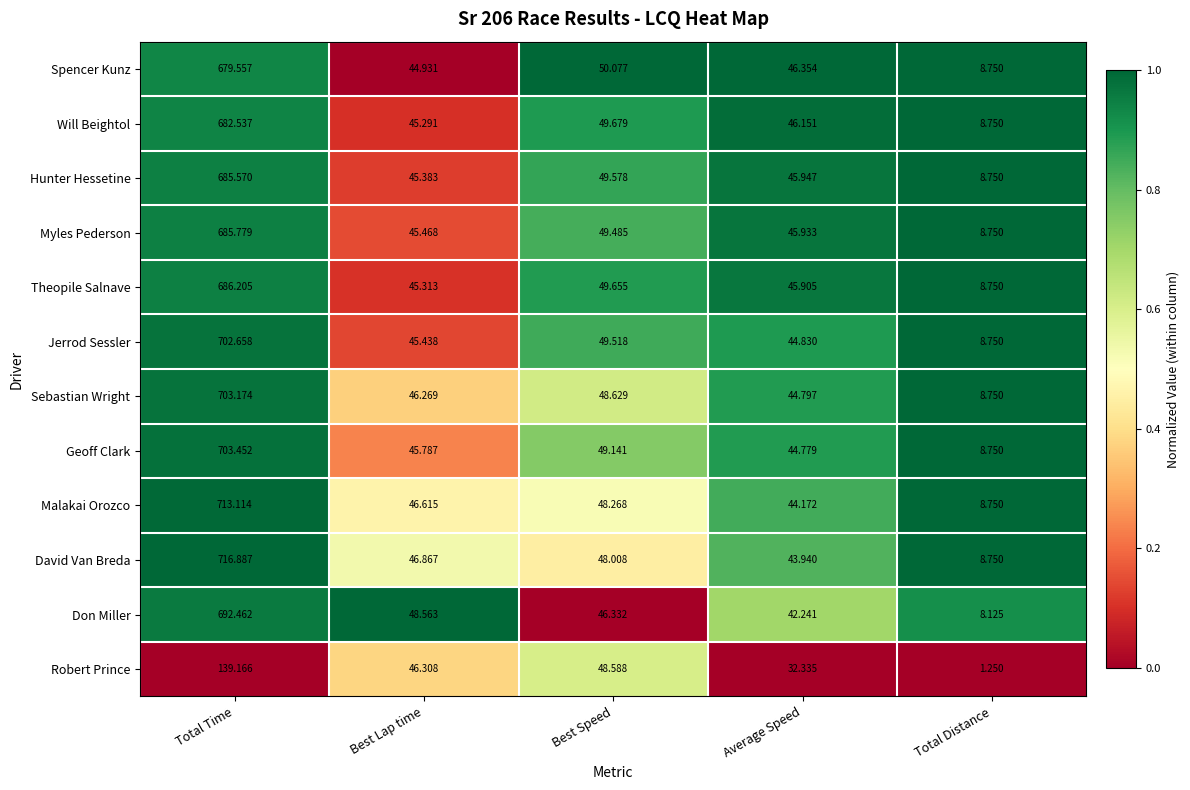

At Total Time, list the series in order from largest to smallest.

David Van Breda, Malakai Orozco, Geoff Clark, Sebastian Wright, Jerrod Sessler, Don Miller, Theopile Salnave, Myles Pederson, Hunter Hessetine, Will Beightol, Spencer Kunz, Robert Prince